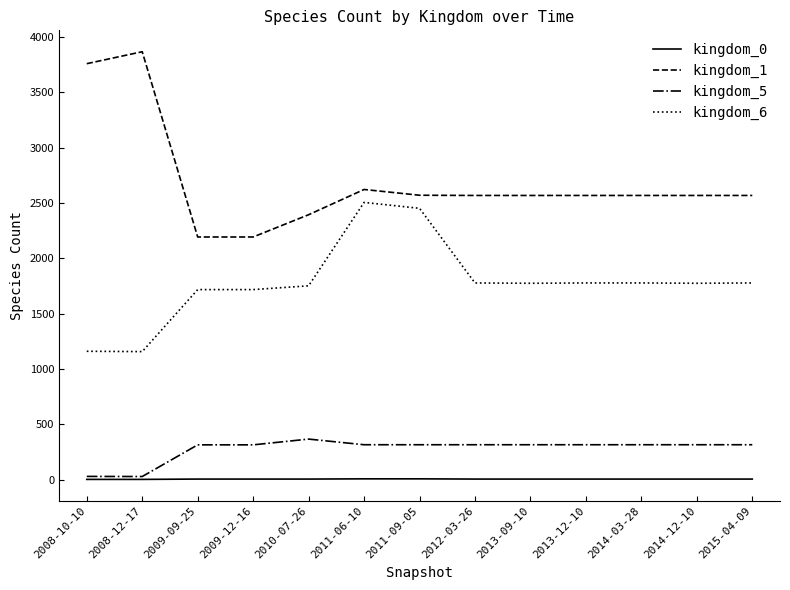

At how many categories does at least one series exceed 2424?

10